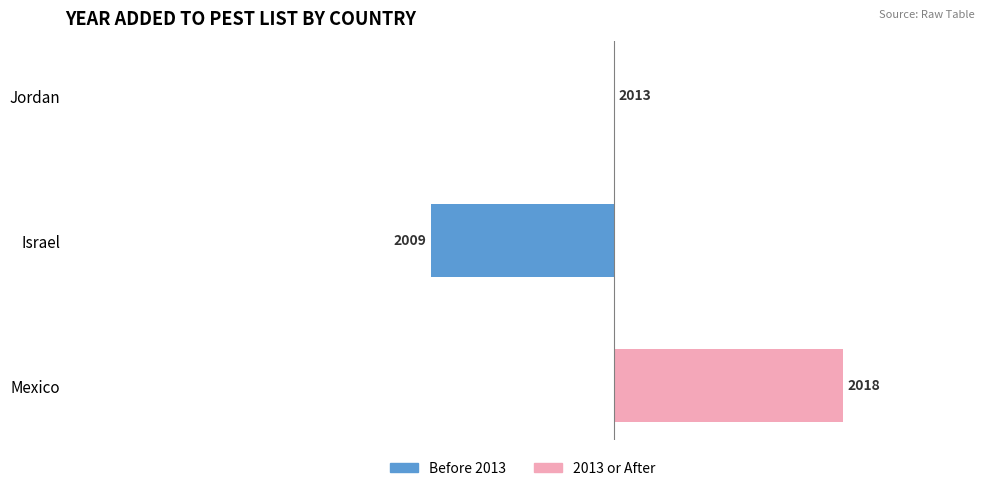

What is the minimum value shown in the chart?

-4